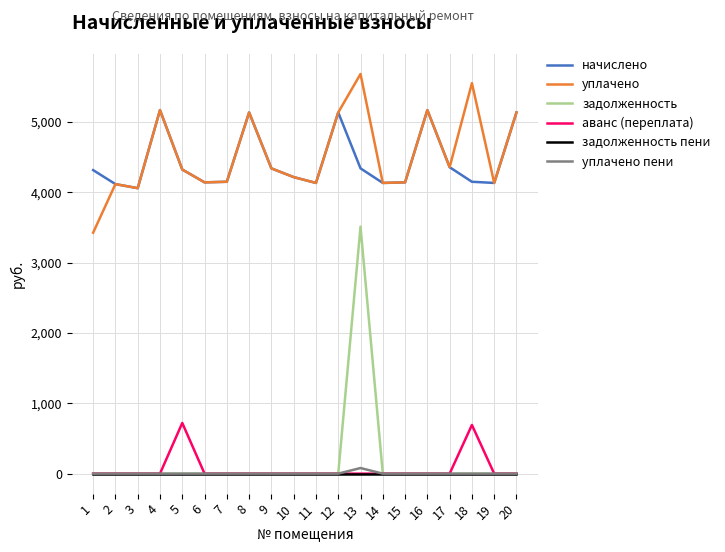

The value of уплачено пени at 8 is 0.0. True or false?

True